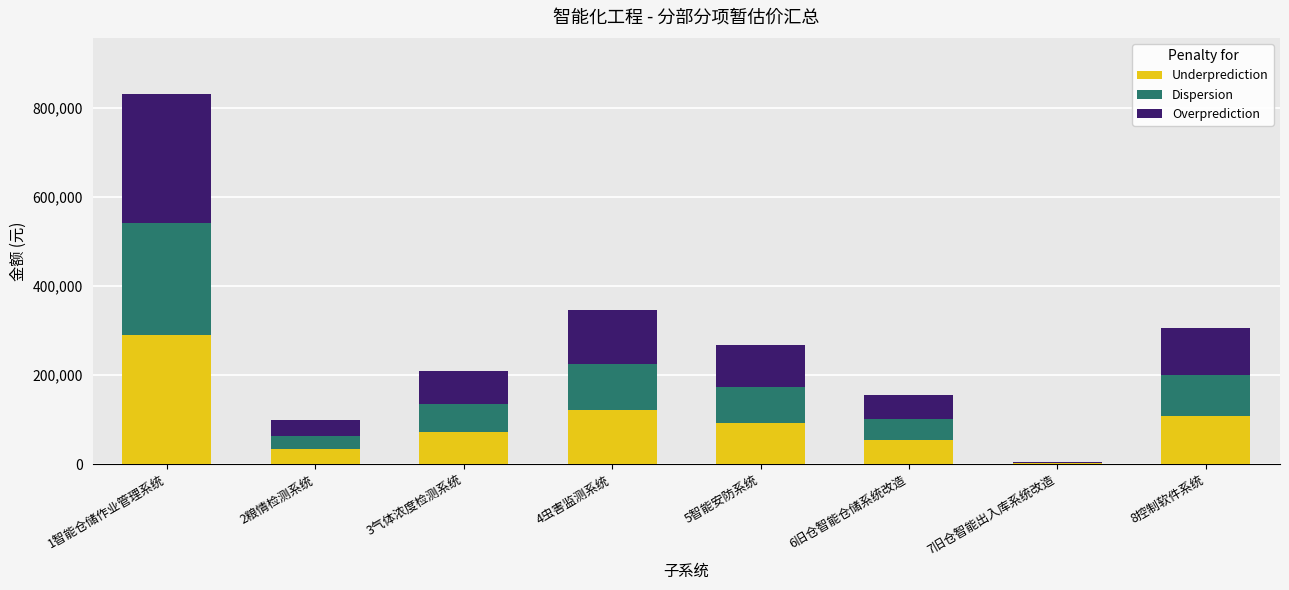

How many values in the Underprediction series exceed 93558?

4